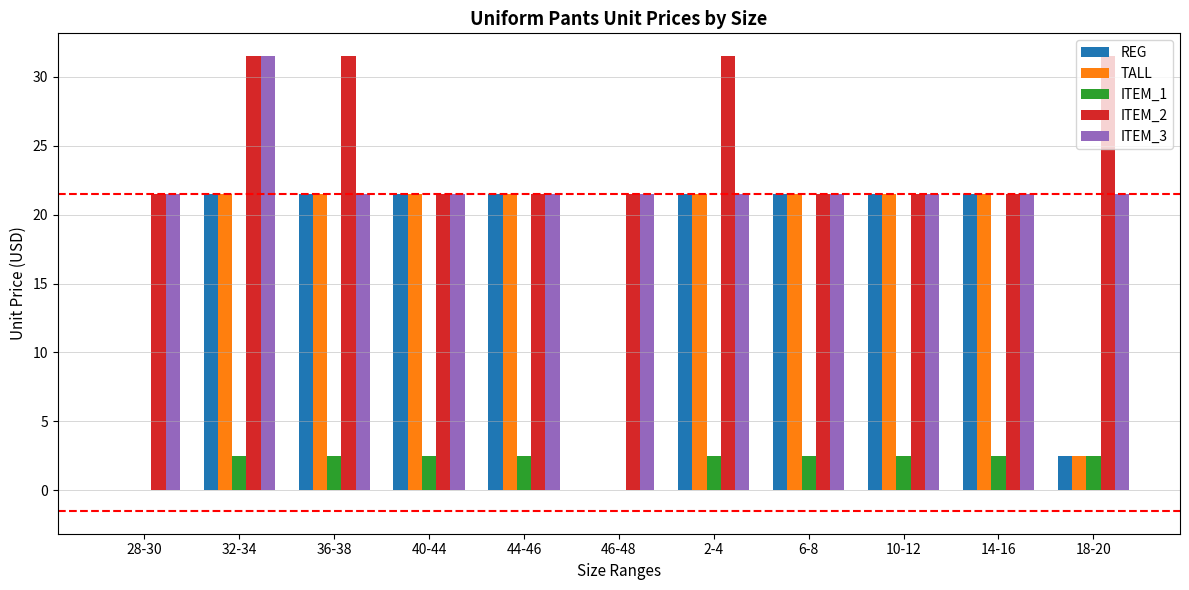

At which label does TALL first exceed 21?

32-34